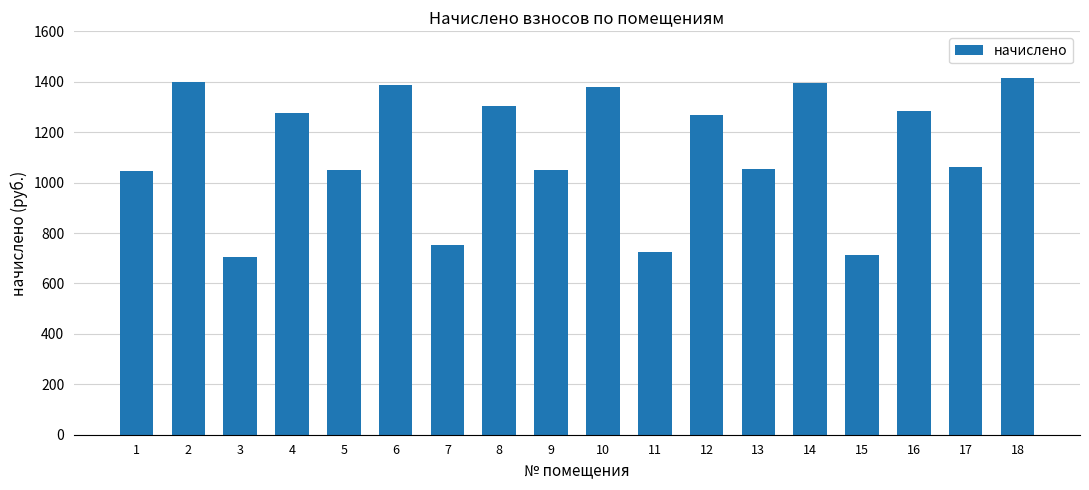

The value at 10 is 328.4. True or false?

False